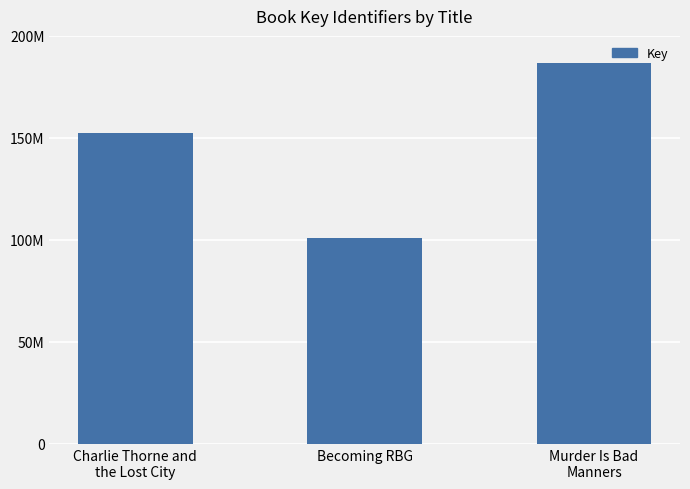

How many values are below 152290230?

1